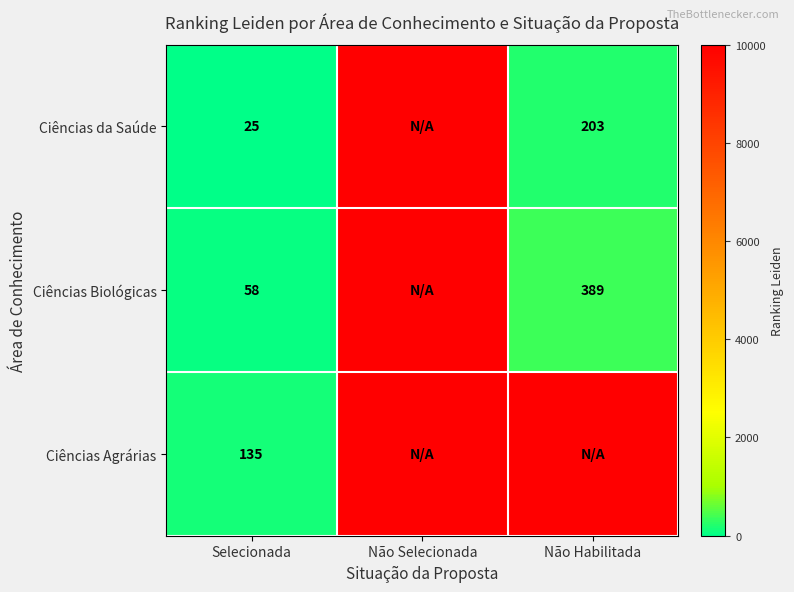

At Selecionada, list the series in order from largest to smallest.

Ciências Agrárias, Ciências Biológicas, Ciências da Saúde